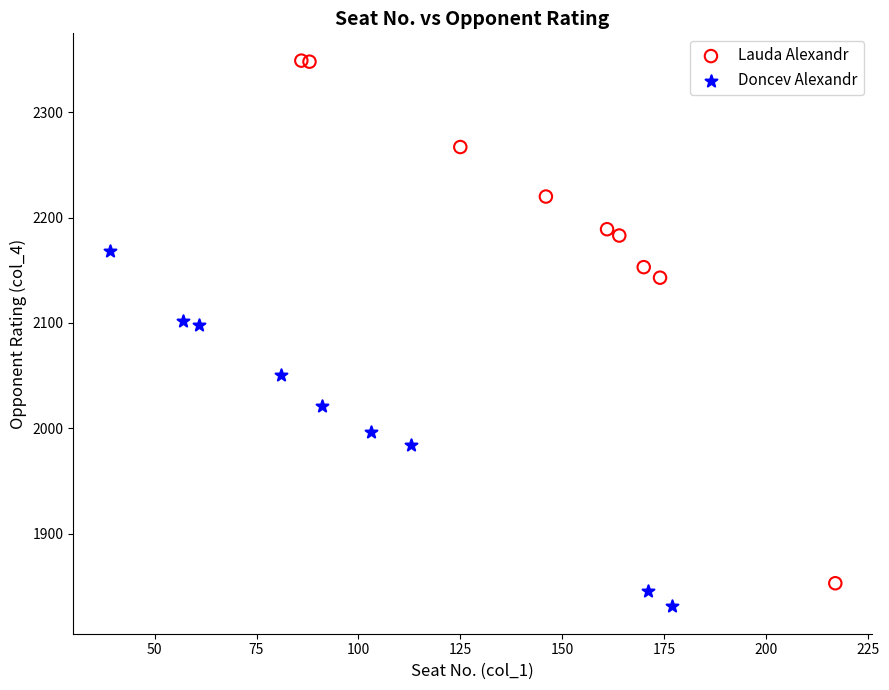

Which series has the largest Y range (max minus min)?

Lauda Alexandr